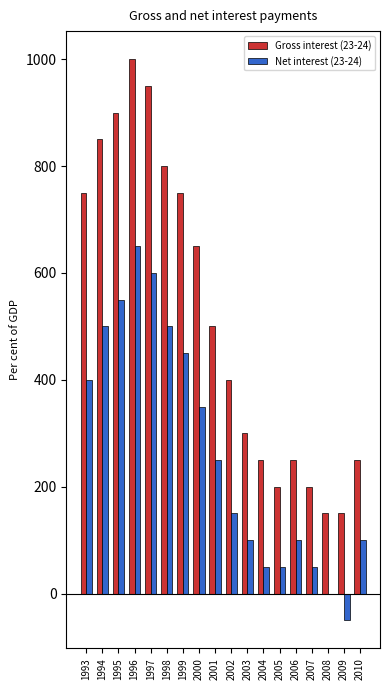

Reading right to left, extract all data points from this chart.

Gross interest (23-24): 250	150	150	200	250	200	250	300	400	500	650	750	800	950	1000	900	850	750
Net interest (23-24): 100	-50	0	50	100	50	50	100	150	250	350	450	500	600	650	550	500	400